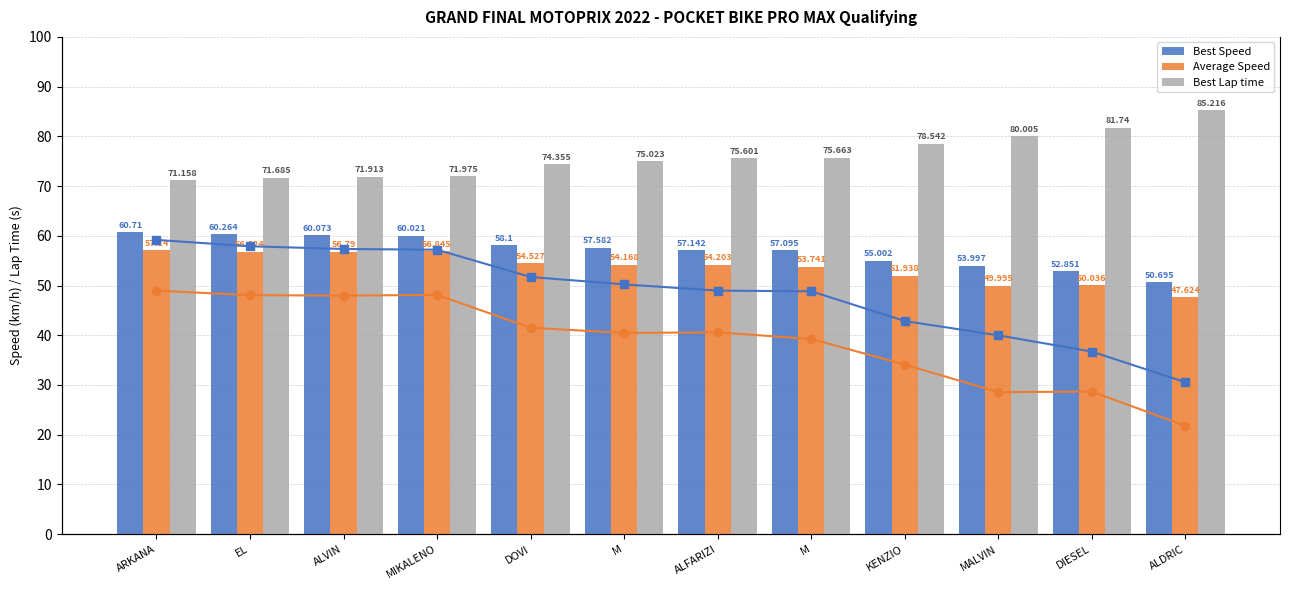

What is the average value of the Average Speed (line) series?

53.7